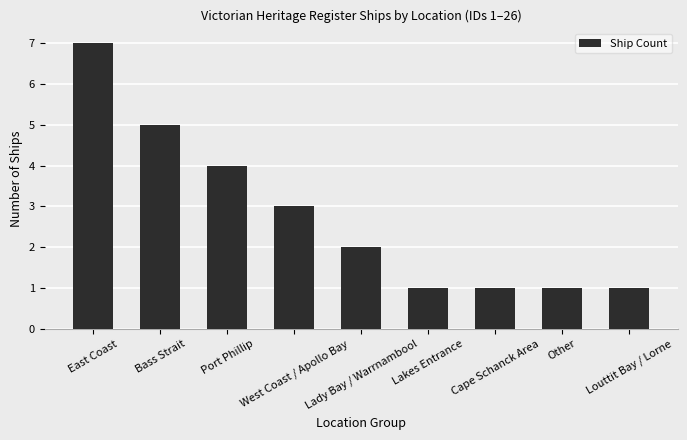

Between Louttit Bay / Lorne and Port Phillip, which is larger?

Port Phillip